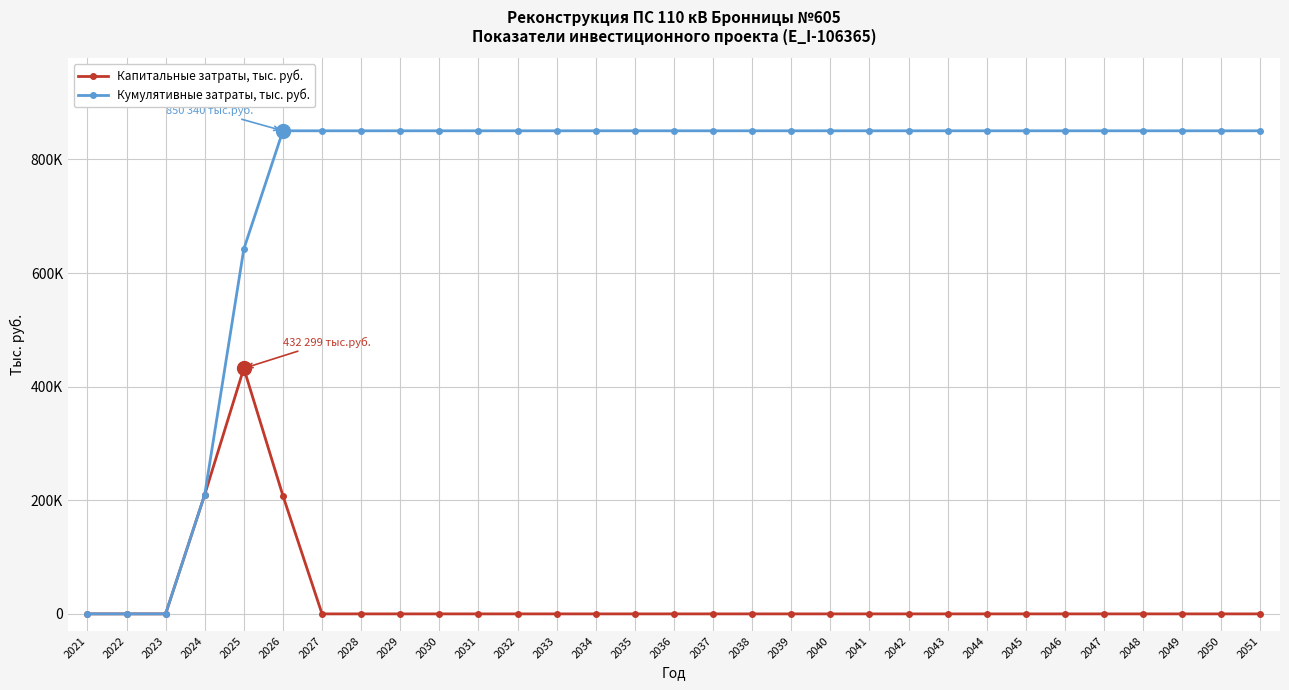

True or false: Капитальные затраты, тыс. руб. and Кумулятивные затраты, тыс. руб. cross at least once.

False